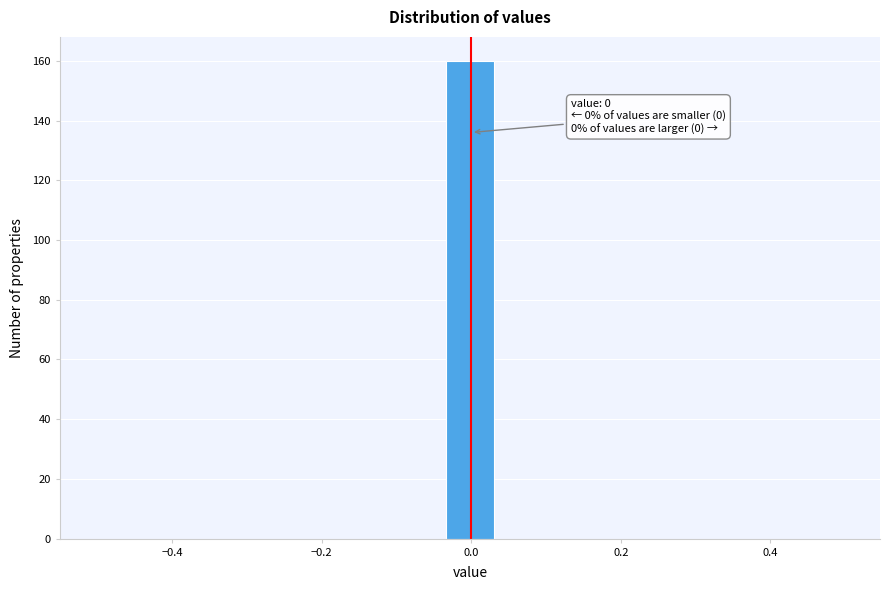

Read against the x-axis, roughly where is the centre of the tallest bar?

0.00